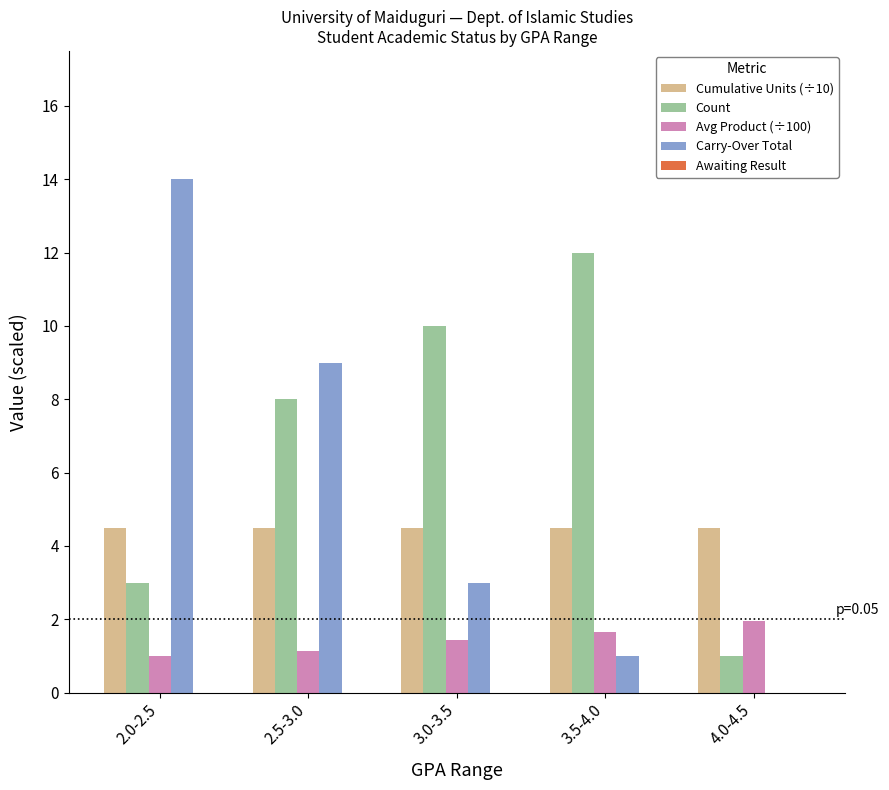

True or false: Avg Product (÷100) has a value of 1.7 at 2.5-3.0.

False